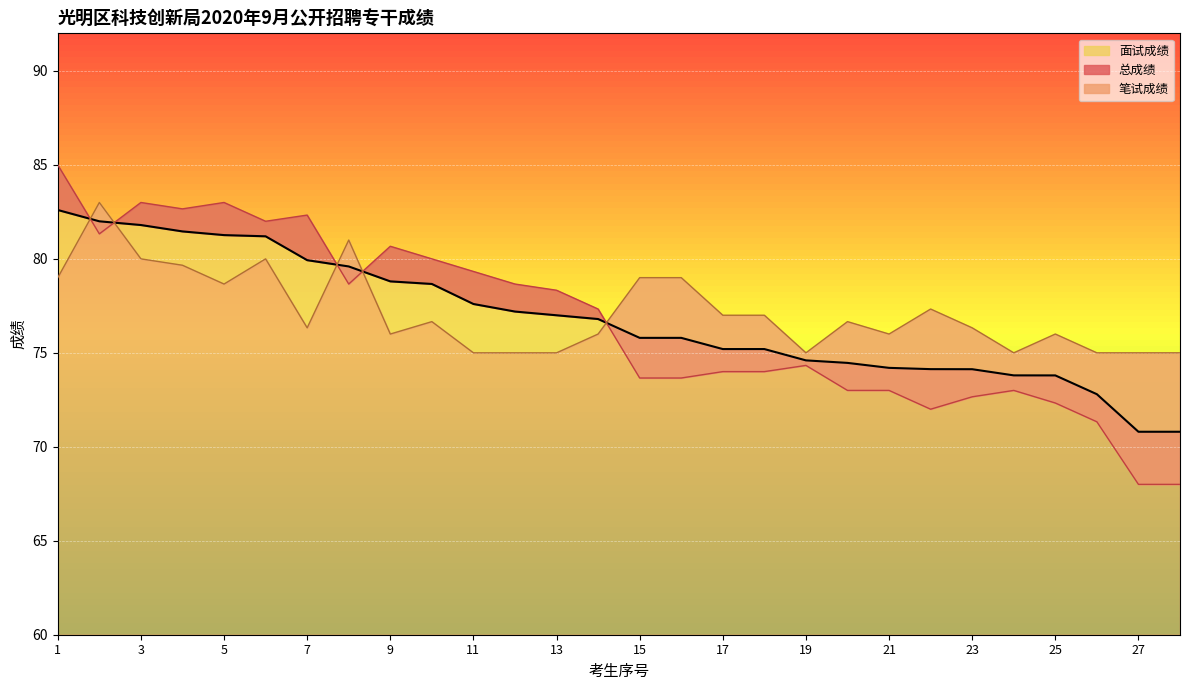

At which label is 笔试成绩 closest to 79?

1